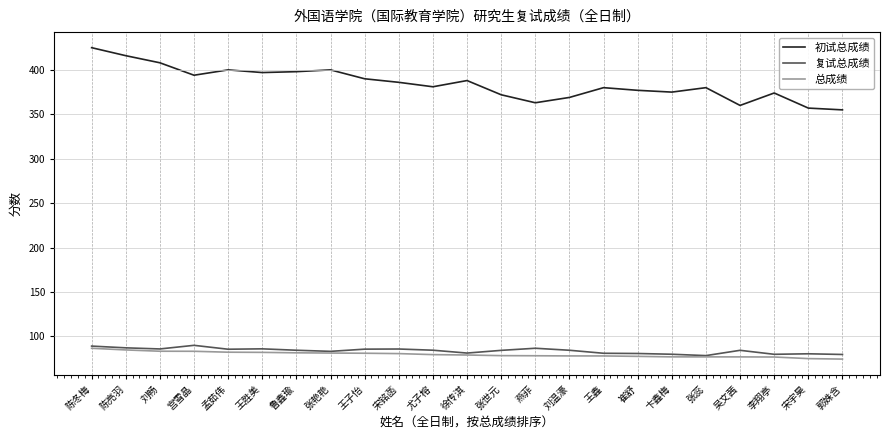

True or false: 总成绩 has a value of 86.6 at 陈冬梅.

True